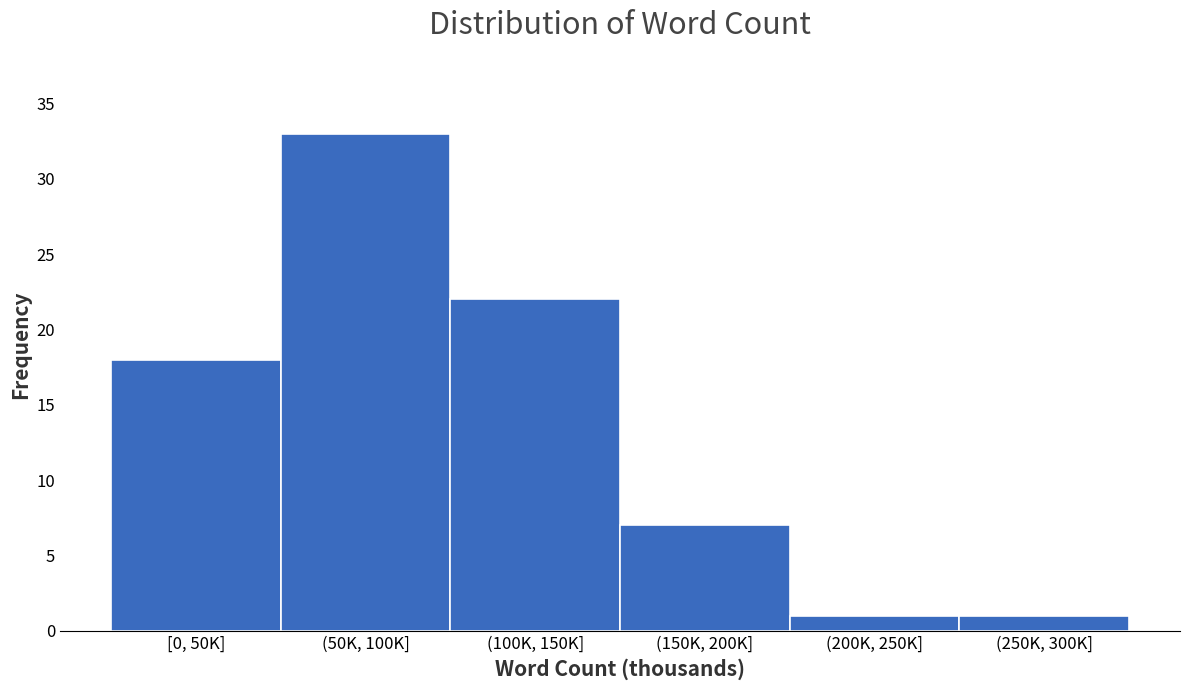

Reading left to right, list all the values displayed in this chart.

18	33	22	7	1	1